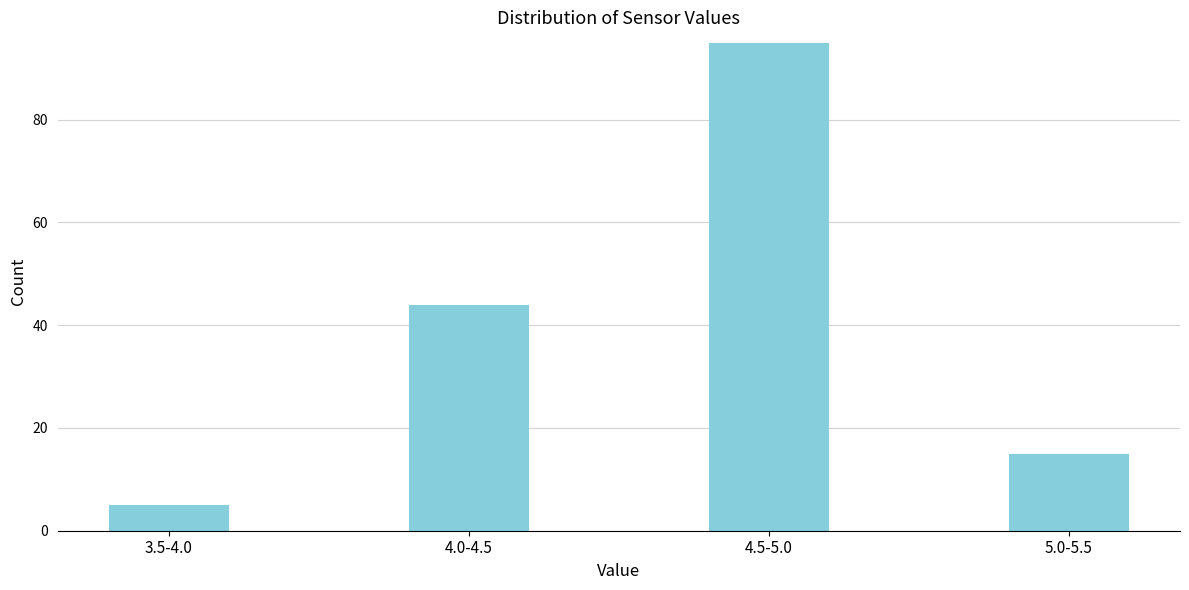

Reading right to left, transcribe all the data shown in this chart.

15	95	44	5